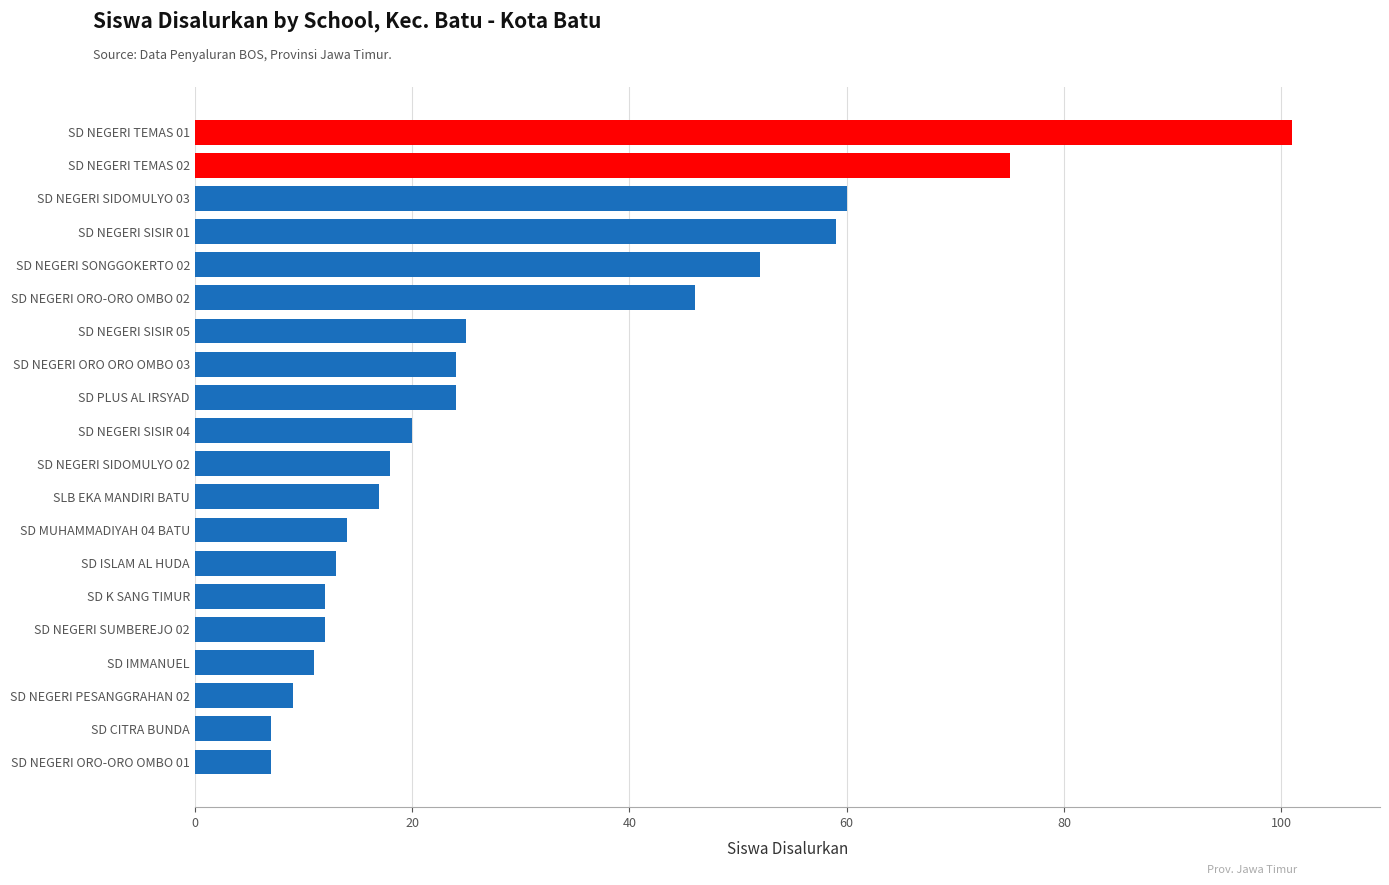

Reading bottom to top, what are all the values shown in this chart?

SD NEGERI ORO-ORO OMBO 01=7	SD CITRA BUNDA=7	SD NEGERI PESANGGRAHAN 02=9	SD IMMANUEL=11	SD NEGERI SUMBEREJO 02=12	SD K SANG TIMUR=12	SD ISLAM AL HUDA=13	SD MUHAMMADIYAH 04 BATU=14	SLB EKA MANDIRI BATU=17	SD NEGERI SIDOMULYO 02=18	SD NEGERI SISIR 04=20	SD PLUS AL IRSYAD=24	SD NEGERI ORO ORO OMBO 03=24	SD NEGERI SISIR 05=25	SD NEGERI ORO-ORO OMBO 02=46	SD NEGERI SONGGOKERTO 02=52	SD NEGERI SISIR 01=59	SD NEGERI SIDOMULYO 03=60	SD NEGERI TEMAS 02=75	SD NEGERI TEMAS 01=101